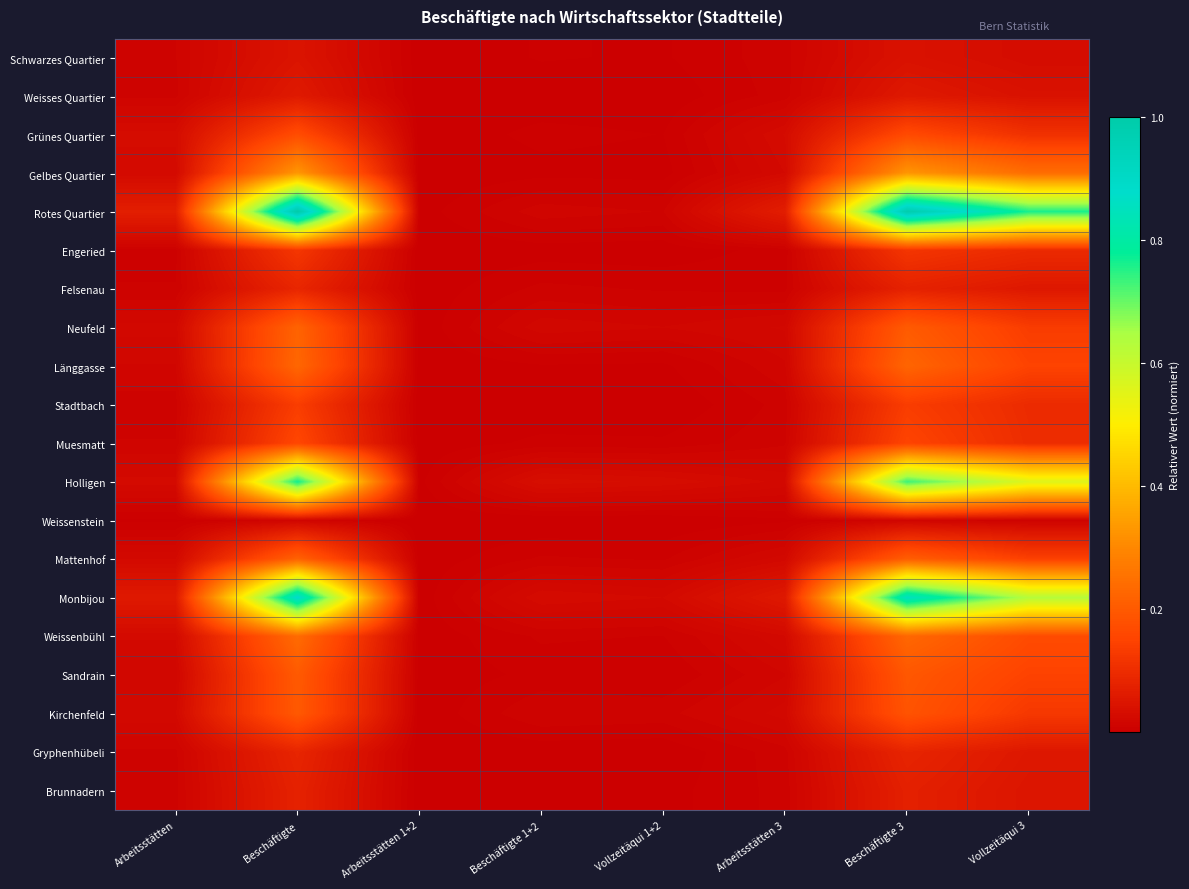

Which label corresponds to the largest value in the chart?

Beschäftigte